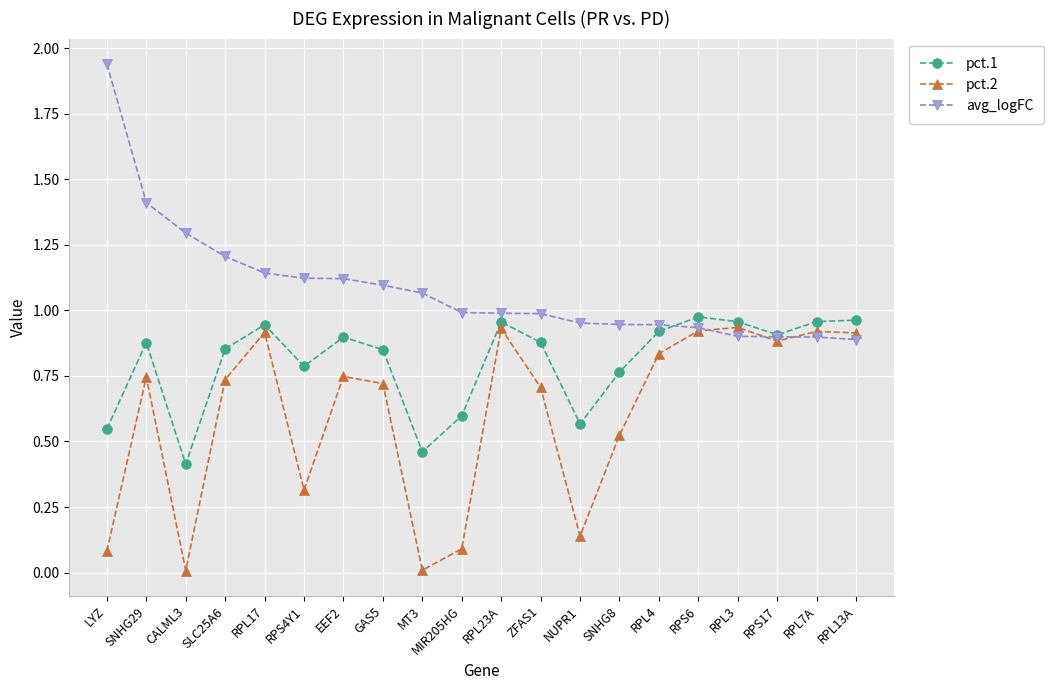

True or false: pct.2 and pct.1 intersect in this chart.

False